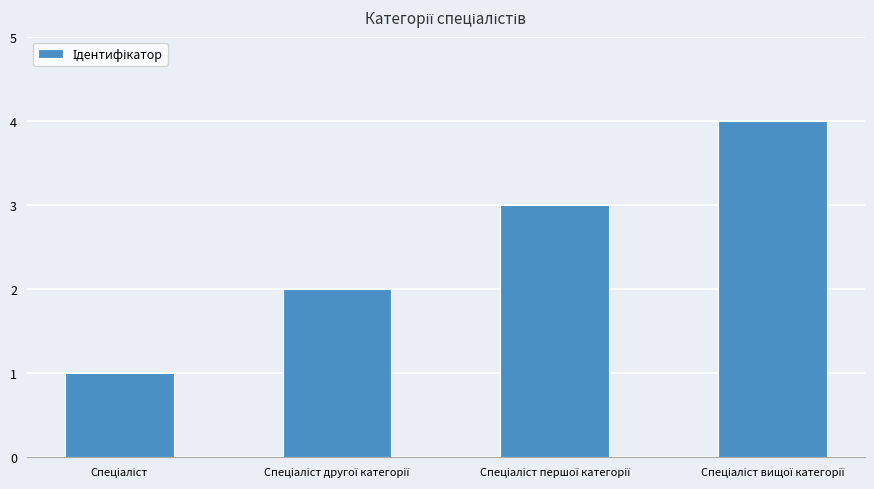

What is the difference between the maximum and minimum values?

3